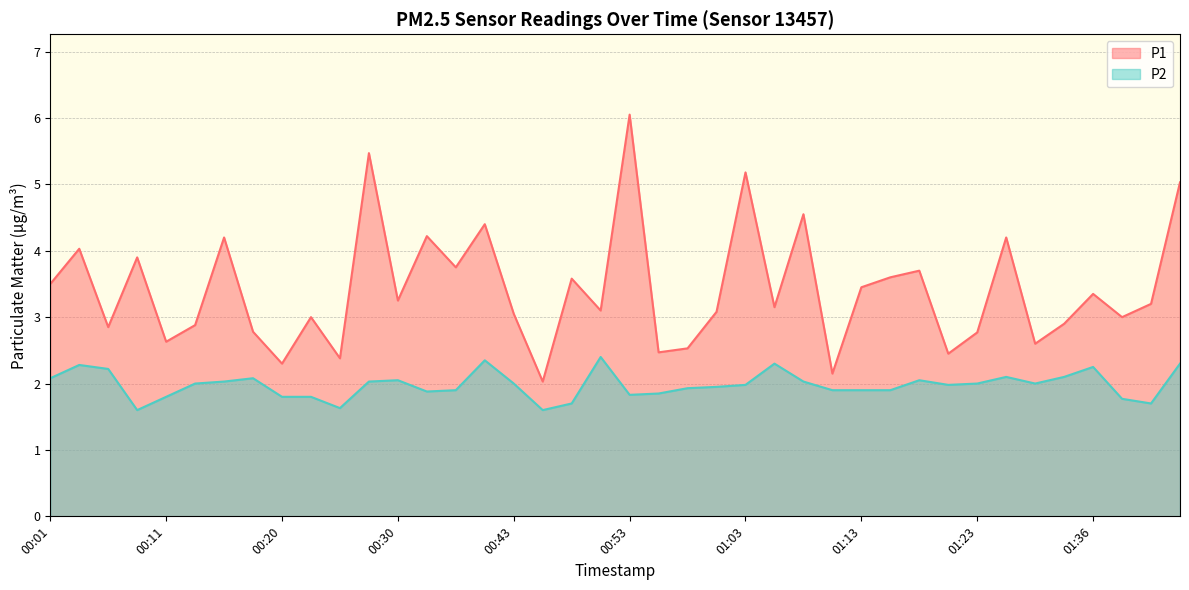

How many lines are shown in the chart?

2